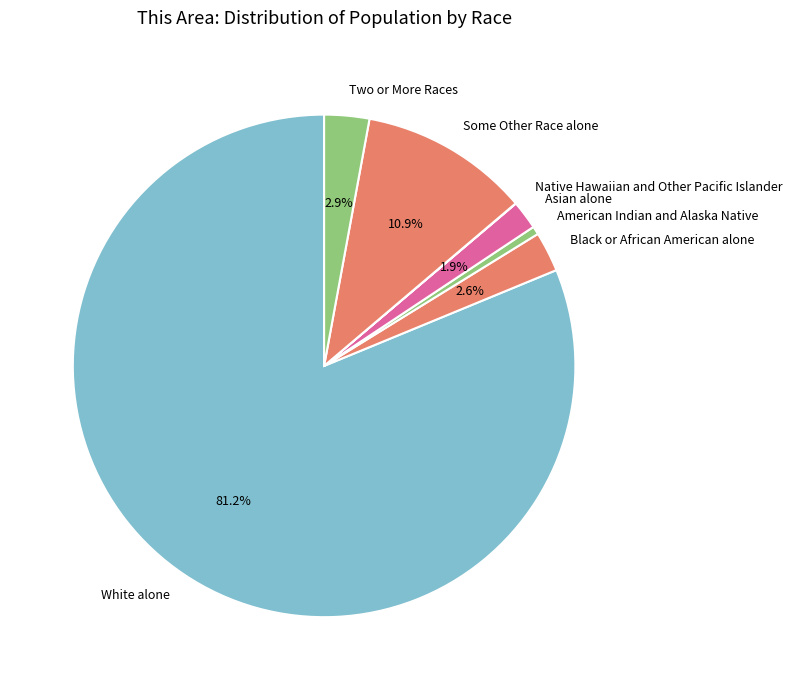

To the nearest percent, what is the average slice percentage?

14%